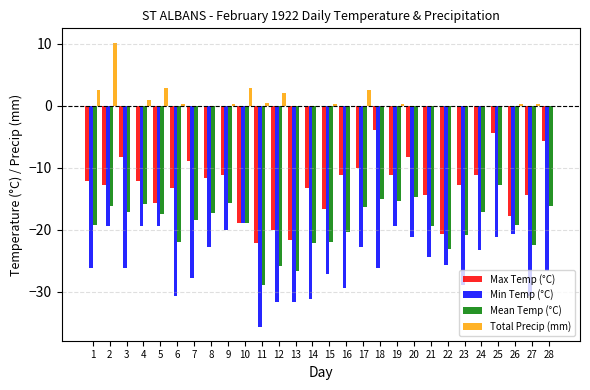

Are the bars horizontal?

No